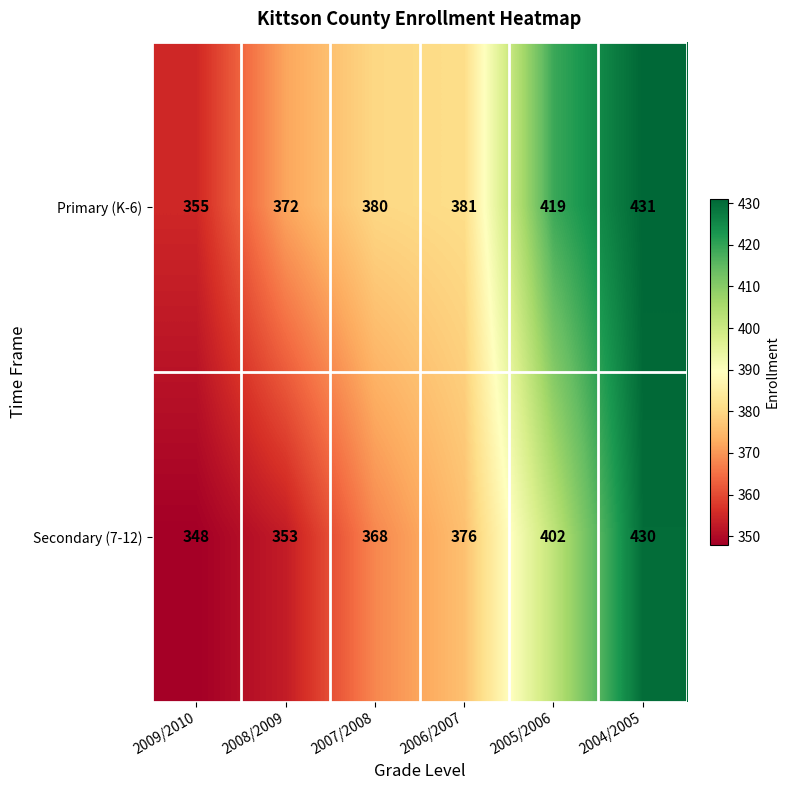

How many series are shown in this chart?

2